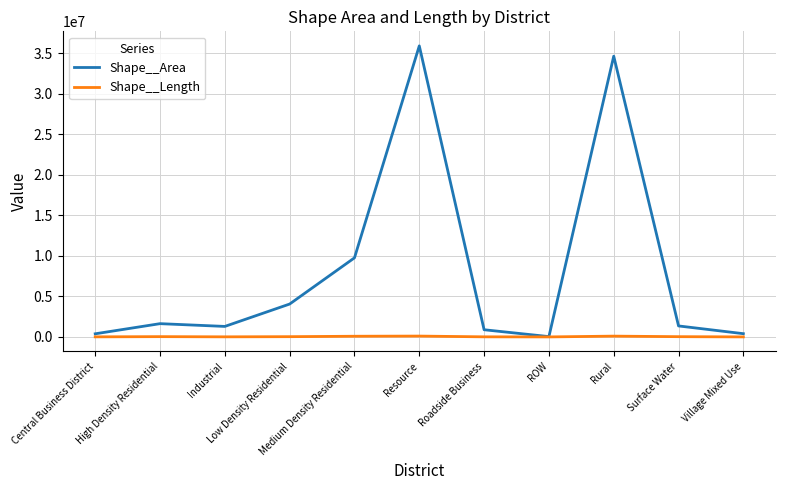

At which category is the sum across all series the highest?

Resource